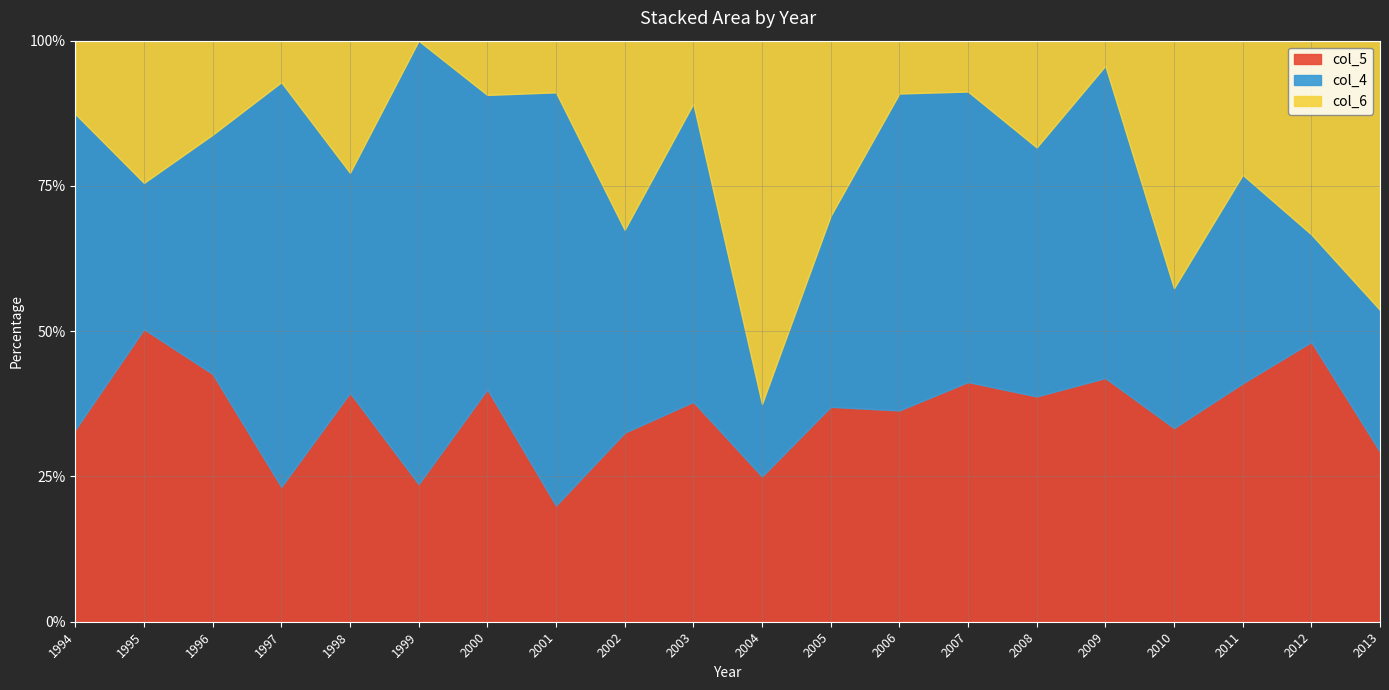

What is the spread (max minus min) of values at 2004?

18